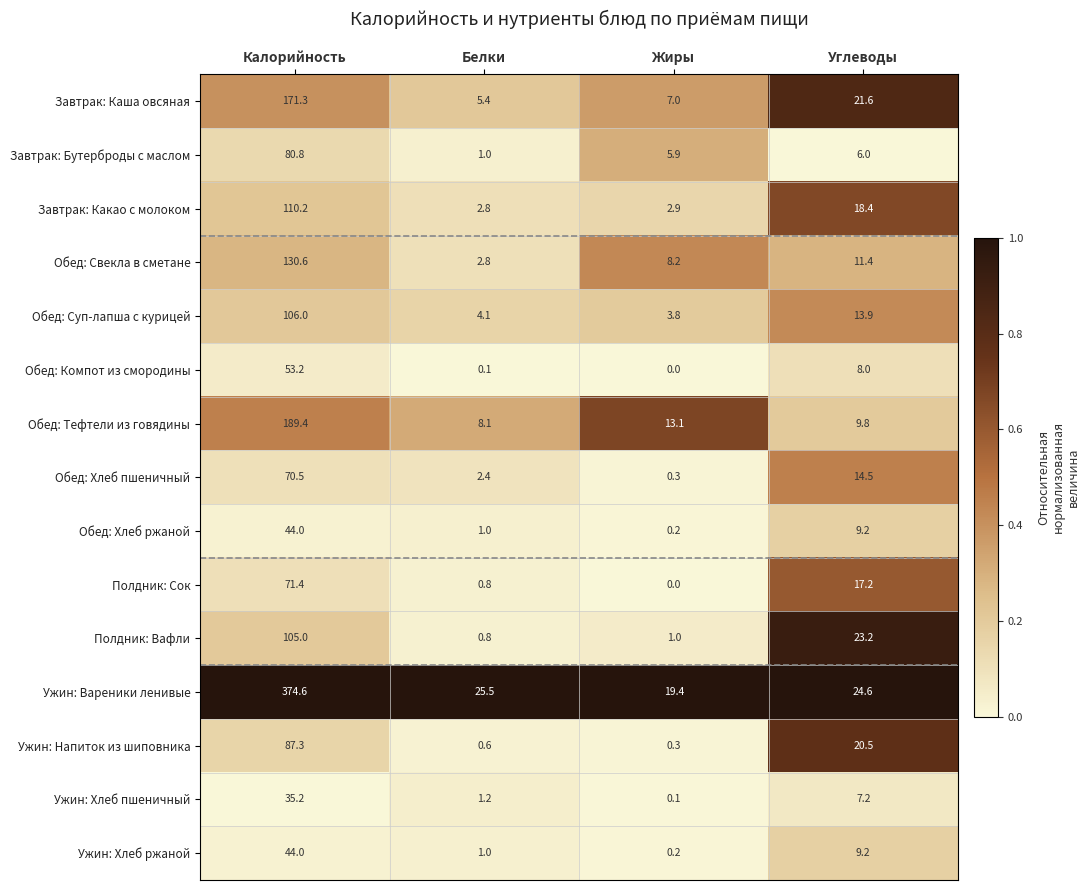

Between Белки and Углеводы, which series saw the biggest shift?

Полдник: Вафли